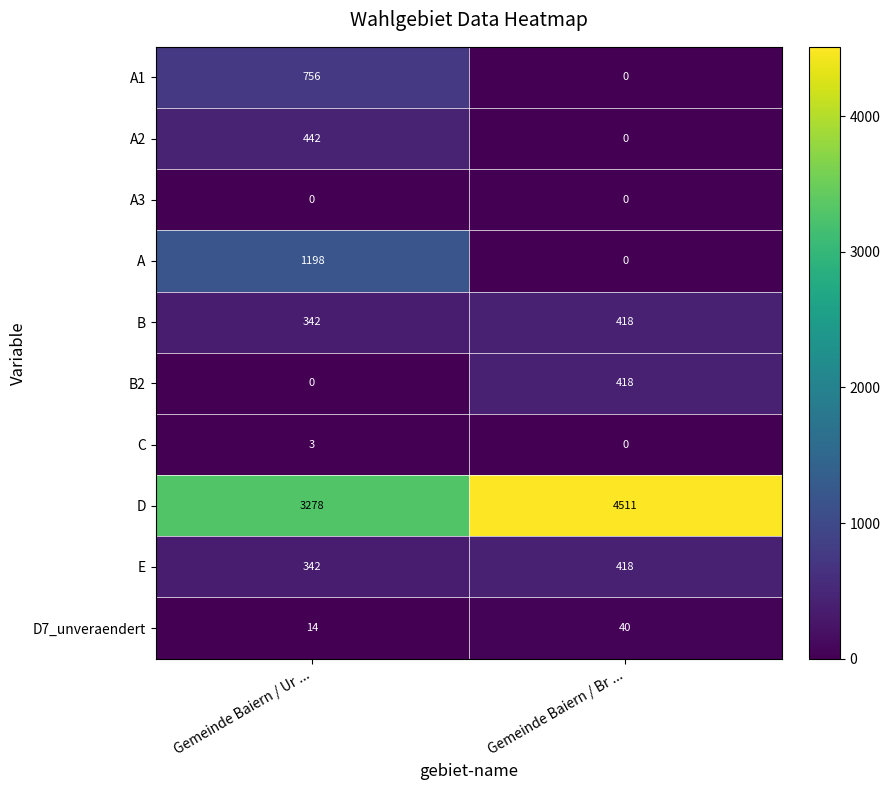

Reading left to right, what are all the values shown in this chart?

A1: Gemeinde Baiern / Ur ...=756	Gemeinde Baiern / Br ...=0
A2: Gemeinde Baiern / Ur ...=442	Gemeinde Baiern / Br ...=0
A3: Gemeinde Baiern / Ur ...=0	Gemeinde Baiern / Br ...=0
A: Gemeinde Baiern / Ur ...=1198	Gemeinde Baiern / Br ...=0
B: Gemeinde Baiern / Ur ...=342	Gemeinde Baiern / Br ...=418
B2: Gemeinde Baiern / Ur ...=0	Gemeinde Baiern / Br ...=418
C: Gemeinde Baiern / Ur ...=3	Gemeinde Baiern / Br ...=0
D: Gemeinde Baiern / Ur ...=3278	Gemeinde Baiern / Br ...=4511
E: Gemeinde Baiern / Ur ...=342	Gemeinde Baiern / Br ...=418
D7_unveraendert: Gemeinde Baiern / Ur ...=14	Gemeinde Baiern / Br ...=40